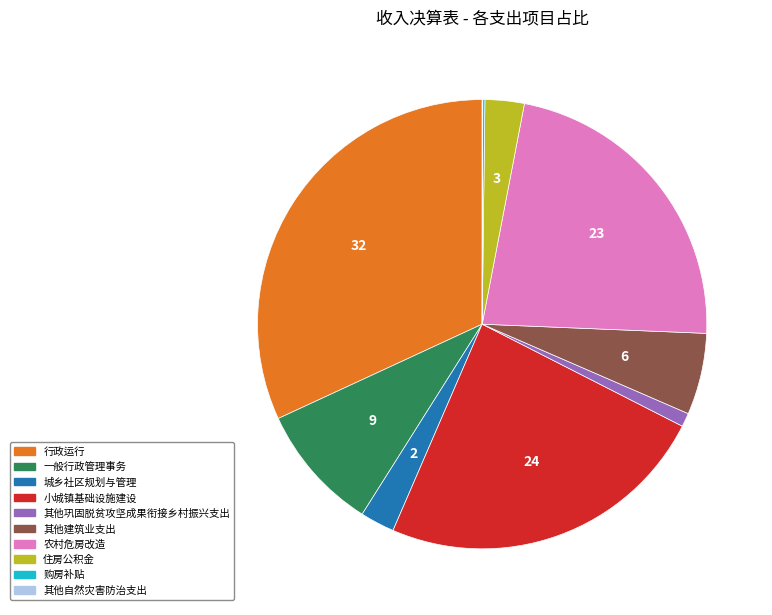

Which has a higher value, 其他建筑业支出 or 其他巩固脱贫攻坚成果衔接乡村振兴支出?

其他建筑业支出